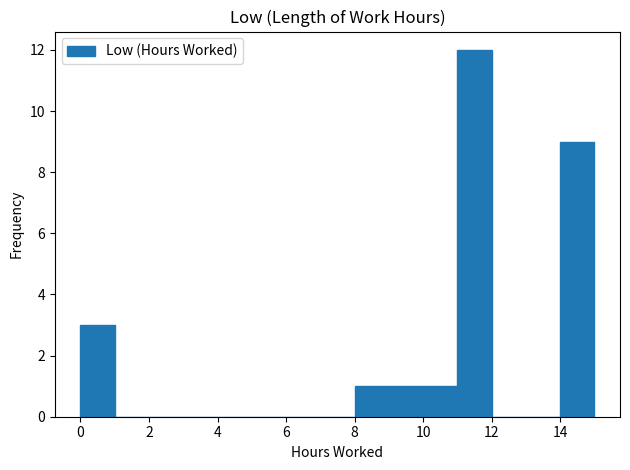

How tall is the bar that spans 14 to 15 on the x-axis? Neither the bar edges nor the heights are printed on the chart, so give them approximately, as read against the axes.

9